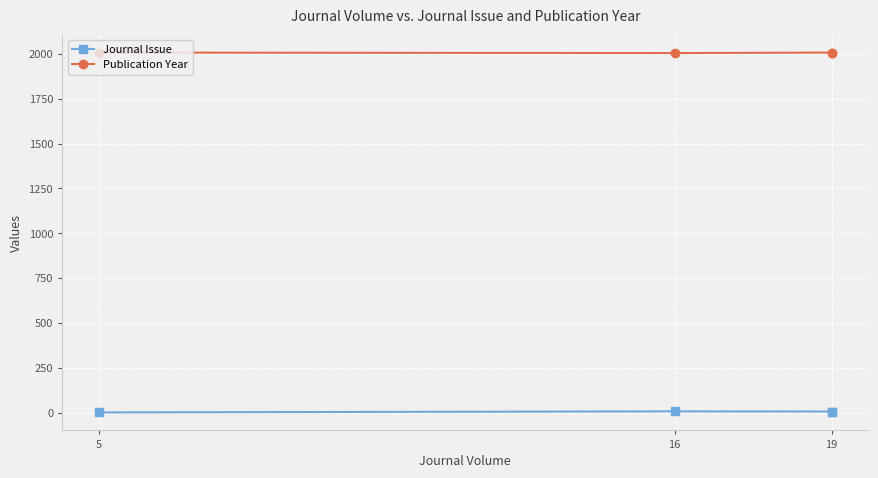

List the series in order of their peak value, lowest first.

Journal Issue, Publication Year